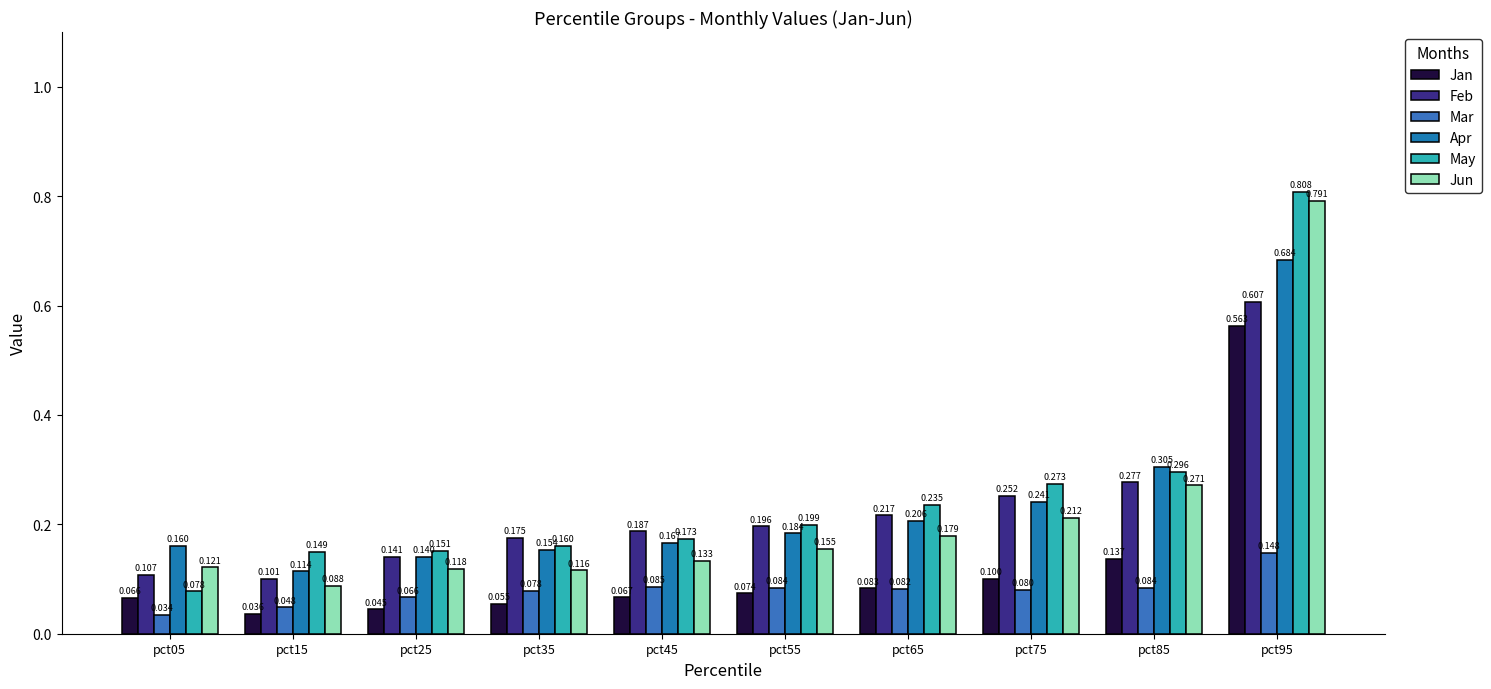

What are all the series names shown in the legend?

Jan, Feb, Mar, Apr, May, Jun